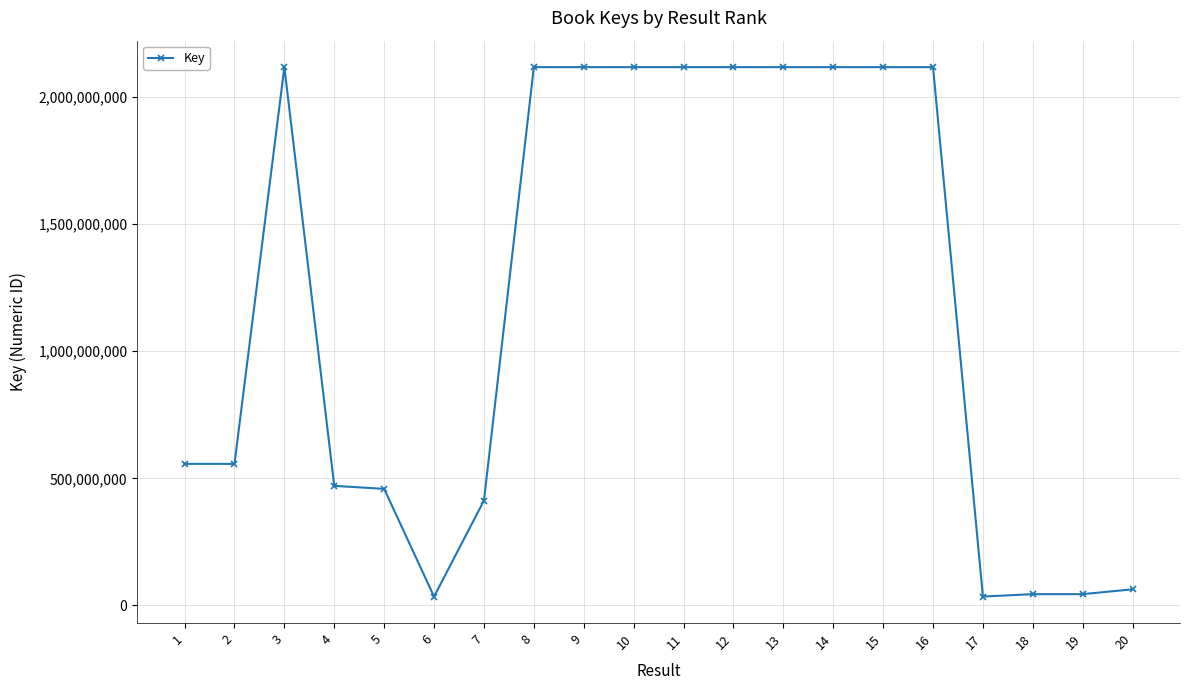

Read the value at 2, to the nearest 10.

556833610